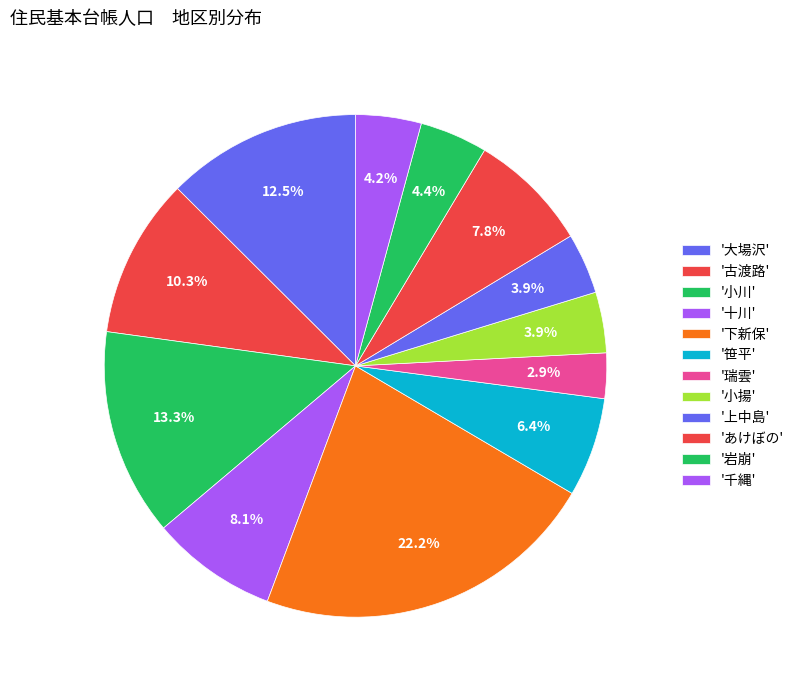

Count the number of slices in the pie.

12